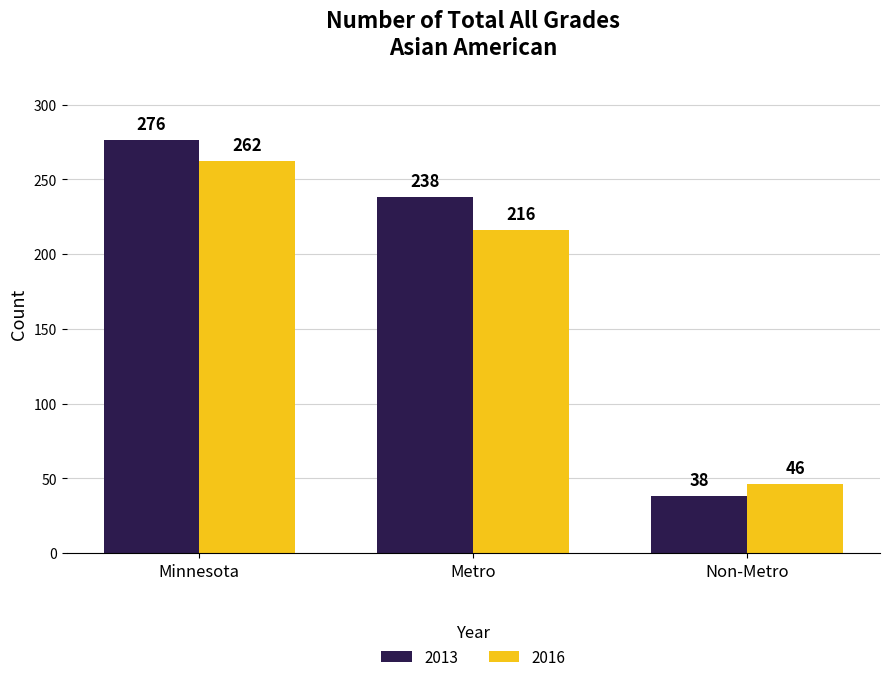

What is the sum of the 2016 values at Minnesota and Non-Metro?

308